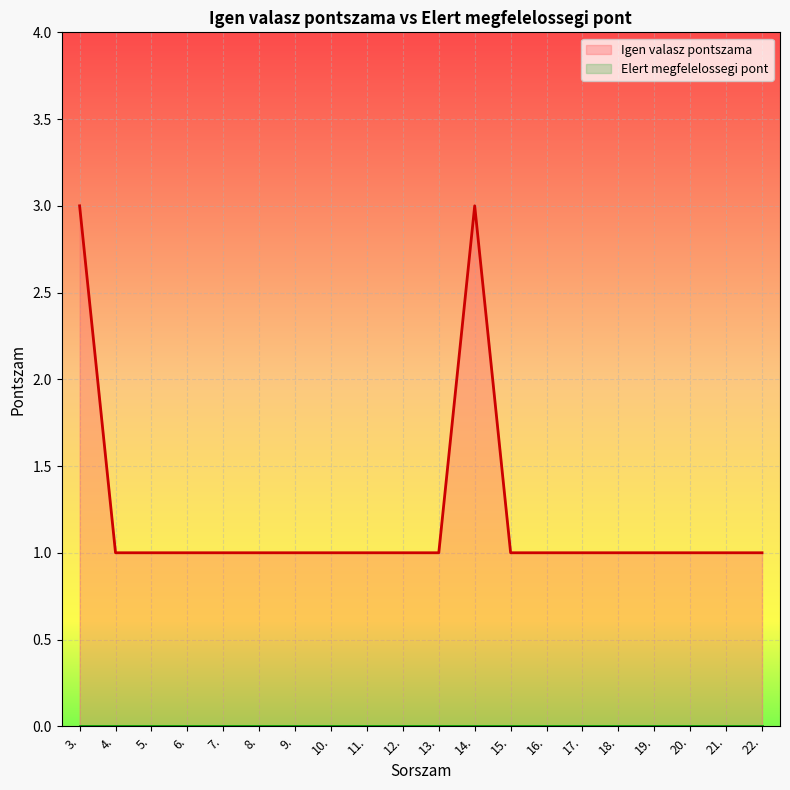

Reading left to right, transcribe all the data shown in this chart.

3	1	1	1	1	1	1	1	1	1	1	3	1	1	1	1	1	1	1	1